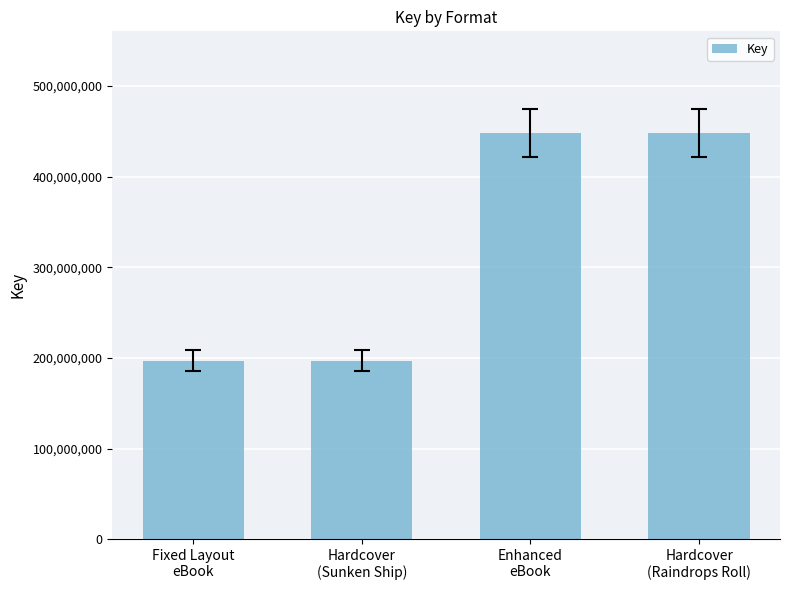

Reading left to right, extract all data points from this chart.

196931454	196931454	448308037	448308037